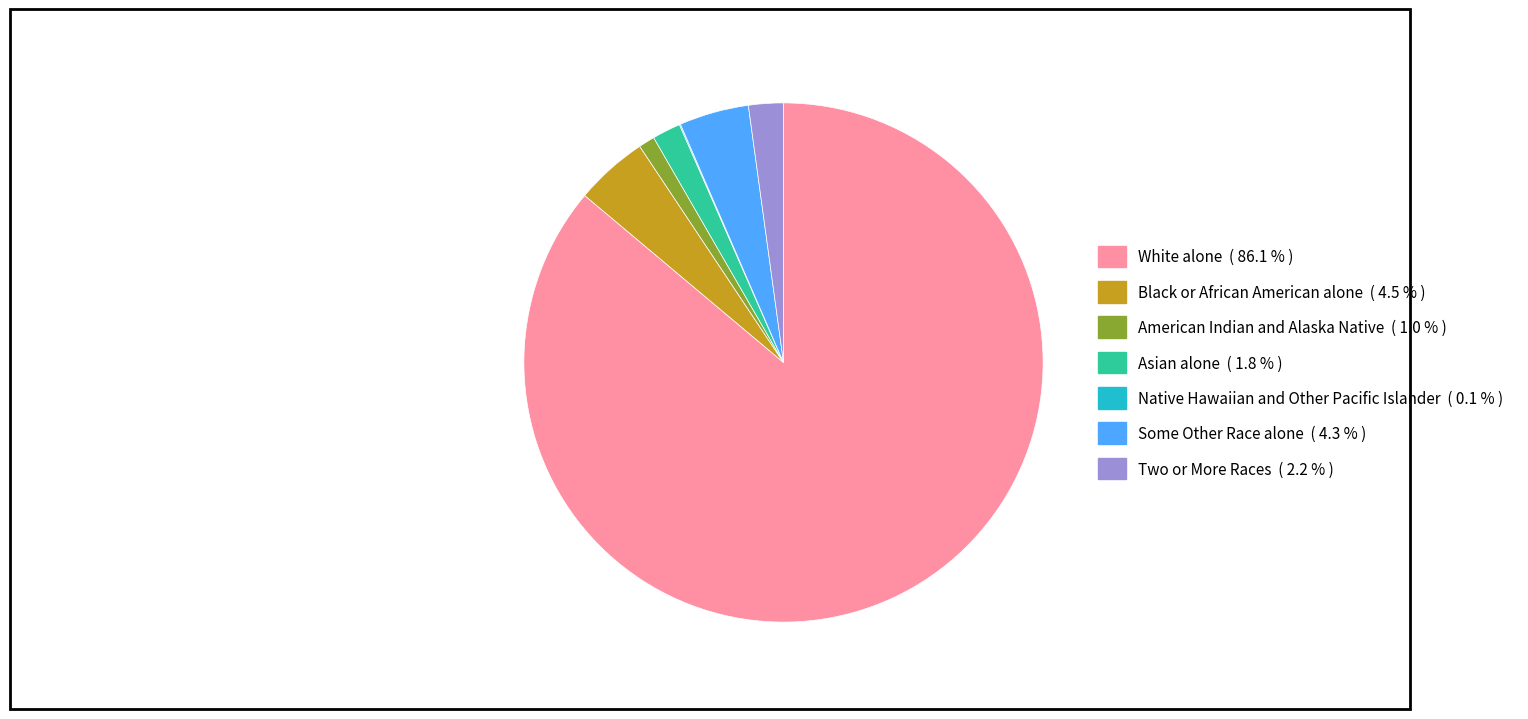

The White alone slice represents 86% of the pie. True or false?

True